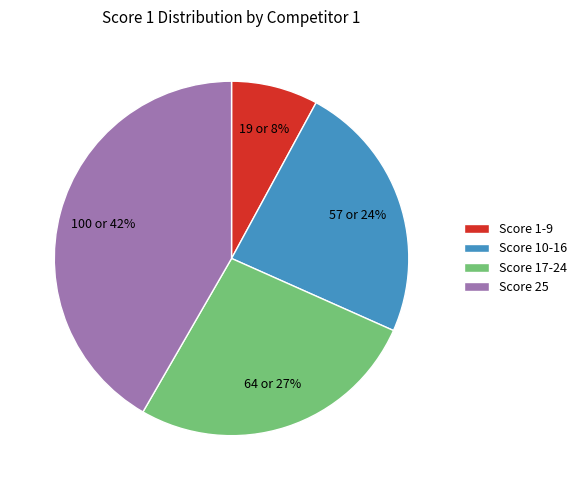

To the nearest percent, what is the average slice percentage?

25%